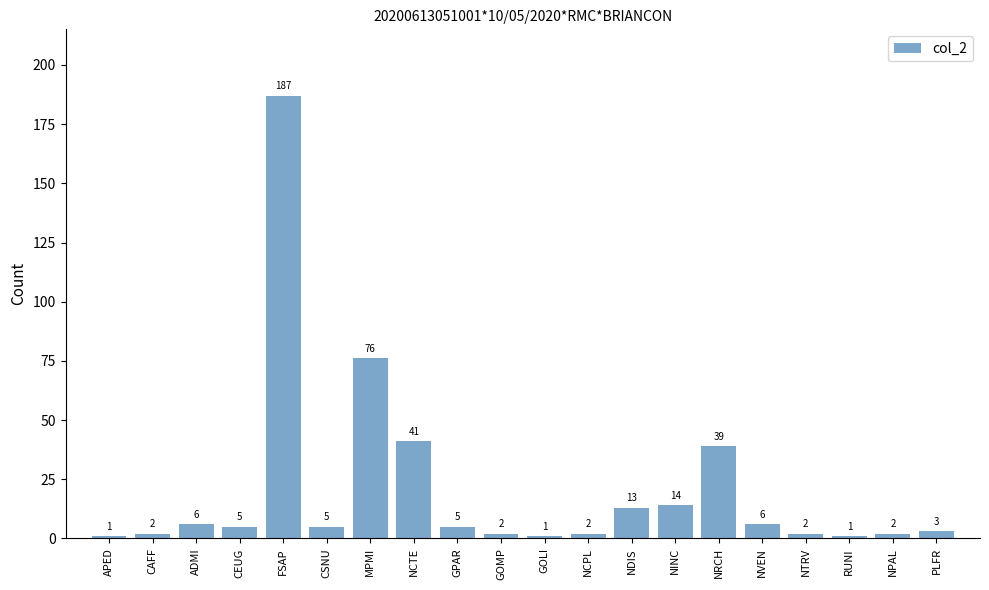

Where does the data first go above 5?

ADMI